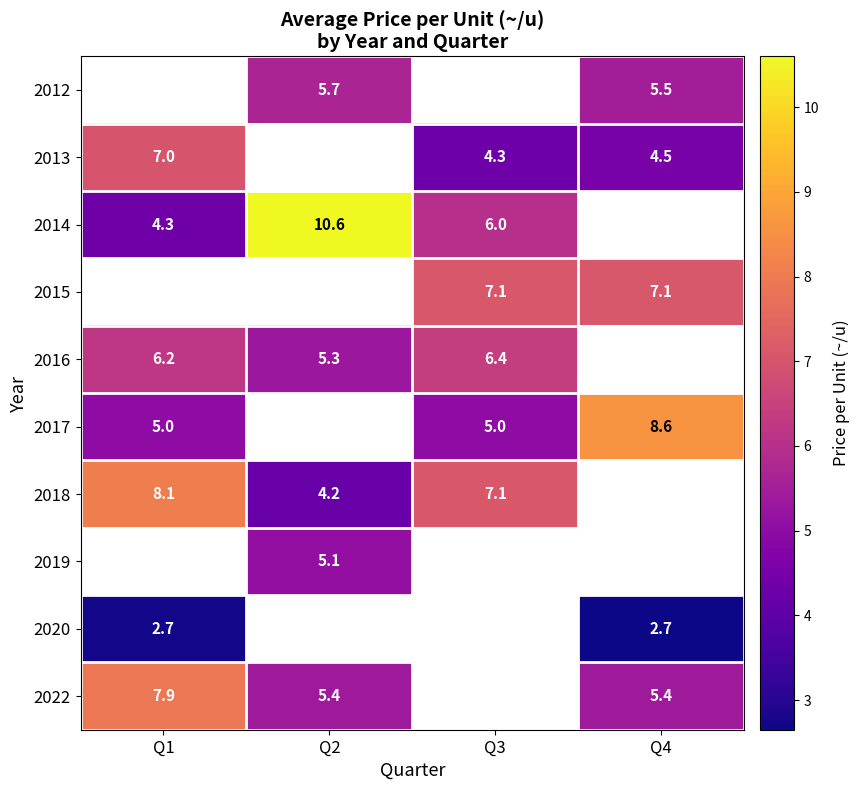

True or false: 2013 has a value of 6.7 at Q3.

False